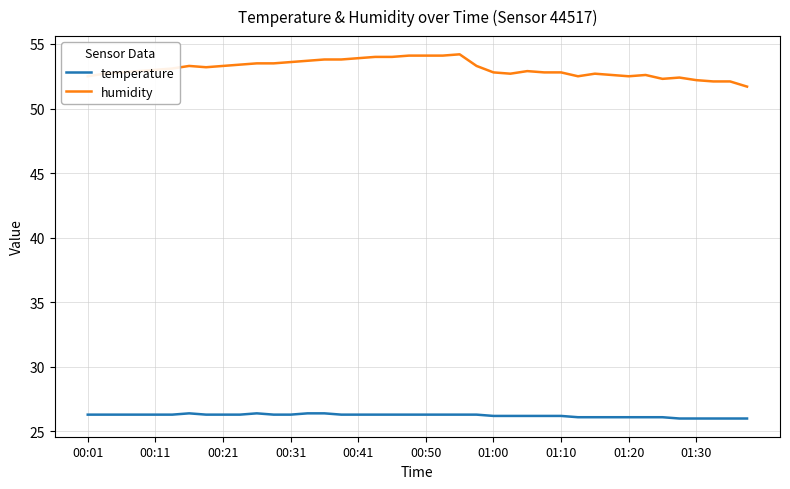

List the series in order of their overall mean, highest first.

humidity, temperature